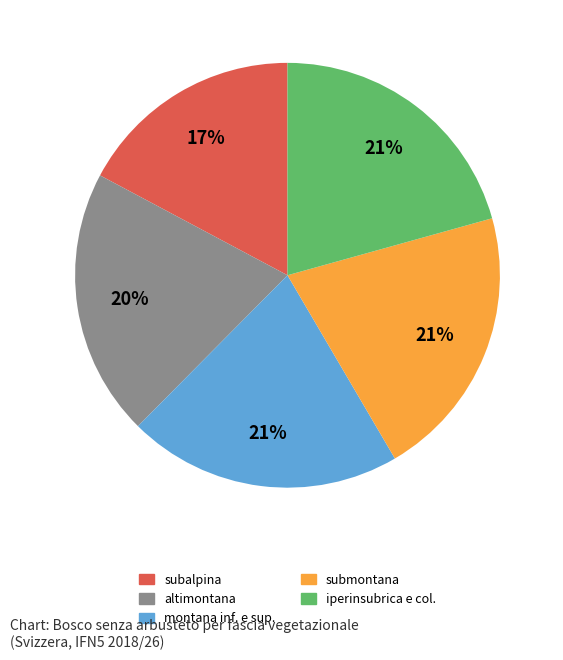

Is there a majority slice in this chart?

No